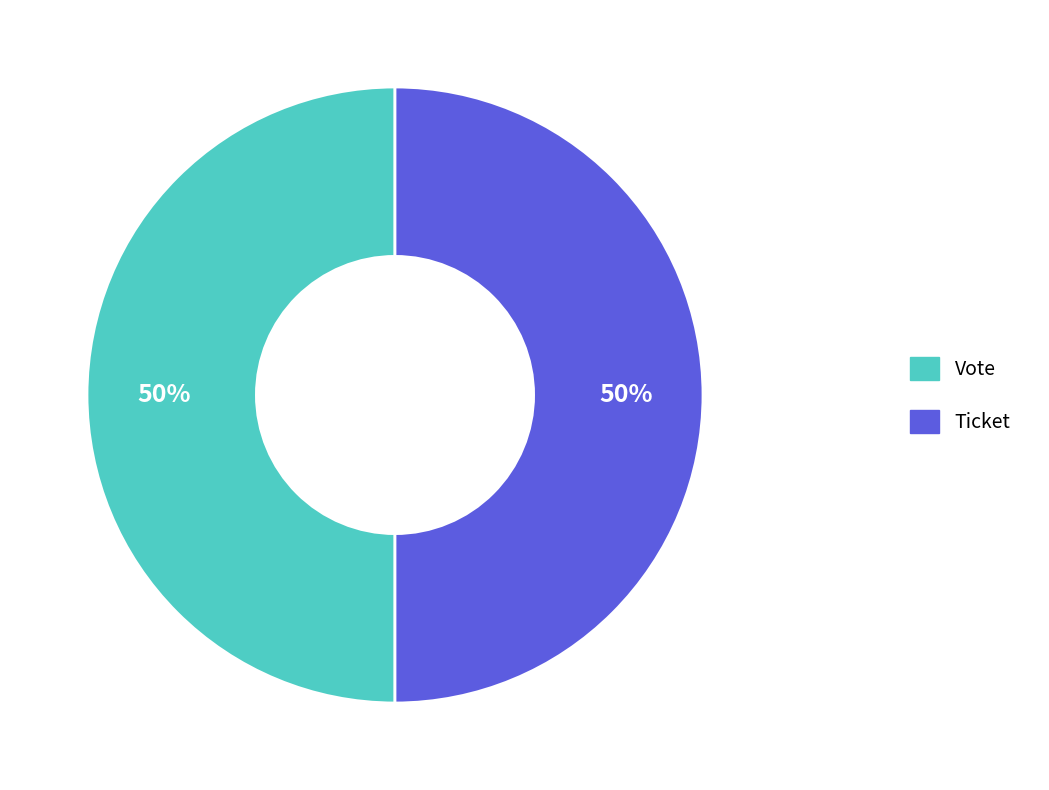

To the nearest percent, what is the combined percentage of Vote and Ticket?

100%